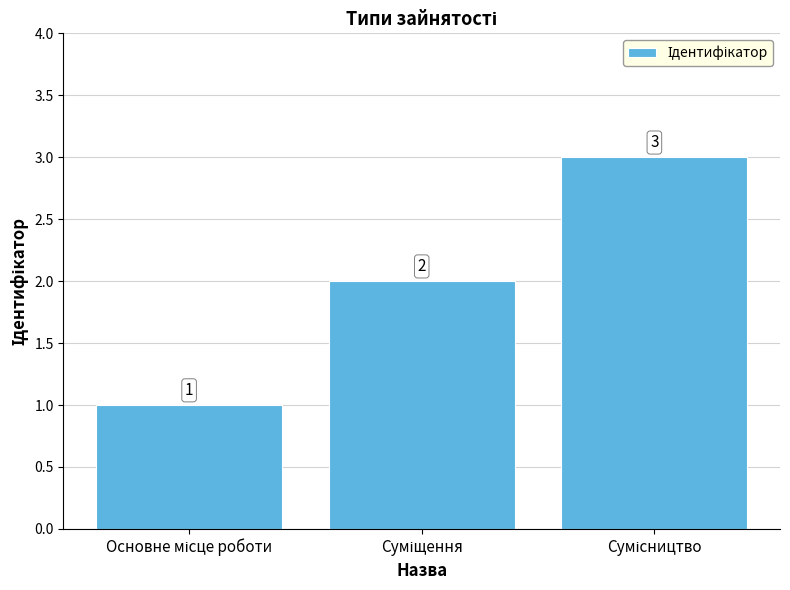

What is the sum of all values?

6